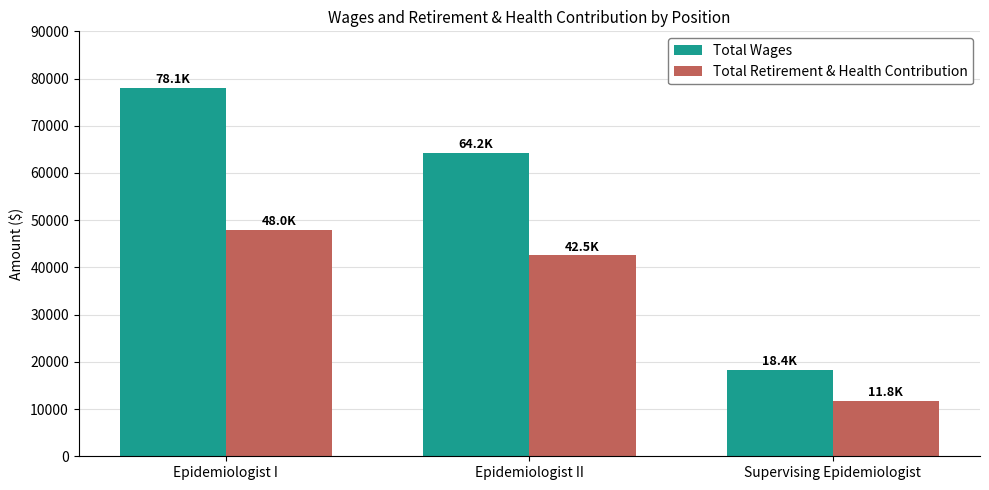

What is the greatest value displayed?

78103